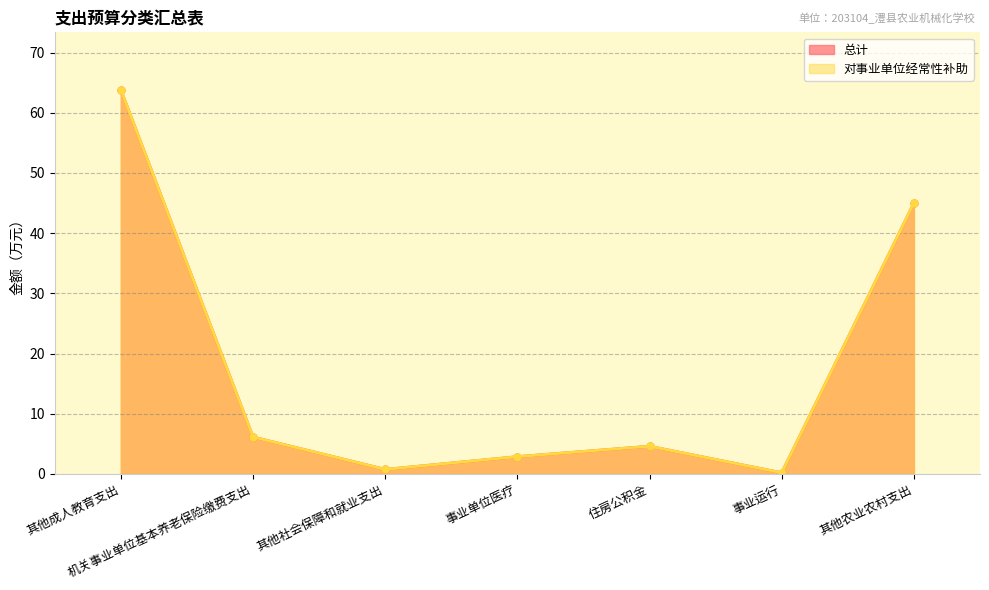

Which series has the largest total across all categories?

总计